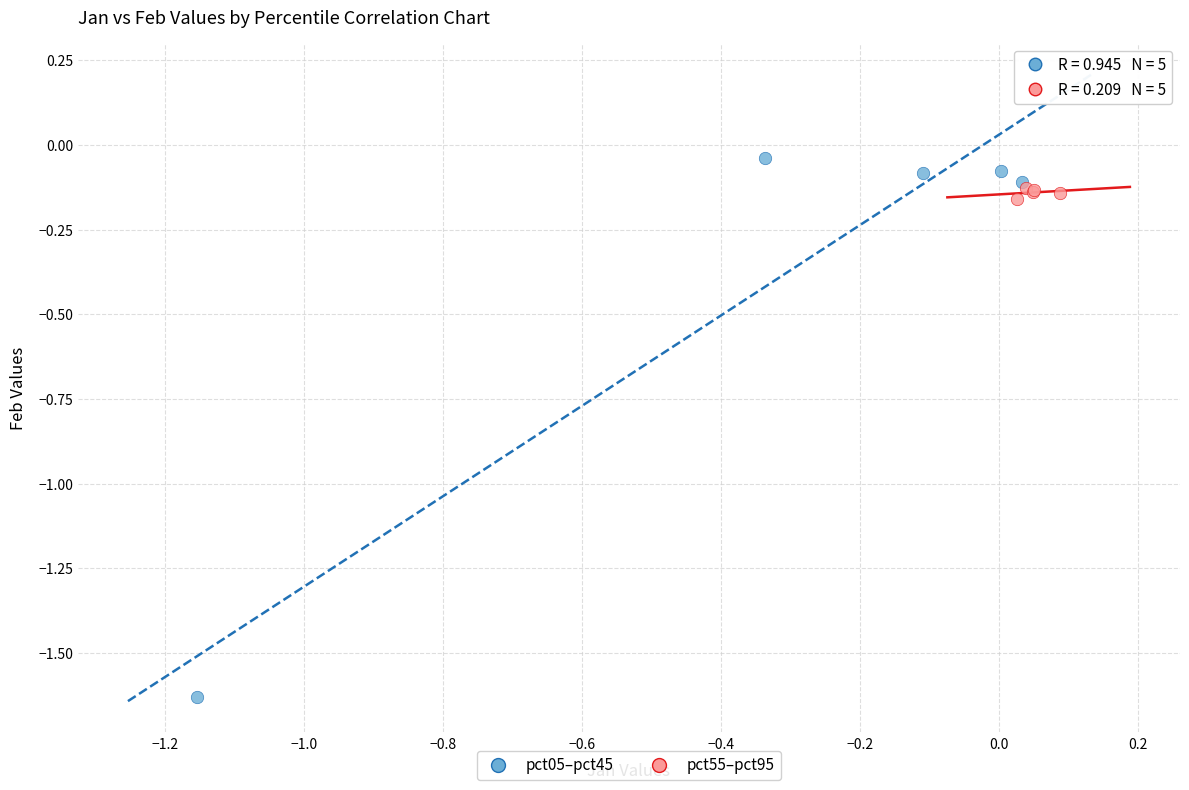

Which series has the widest spread of Y values?

pct05–pct45